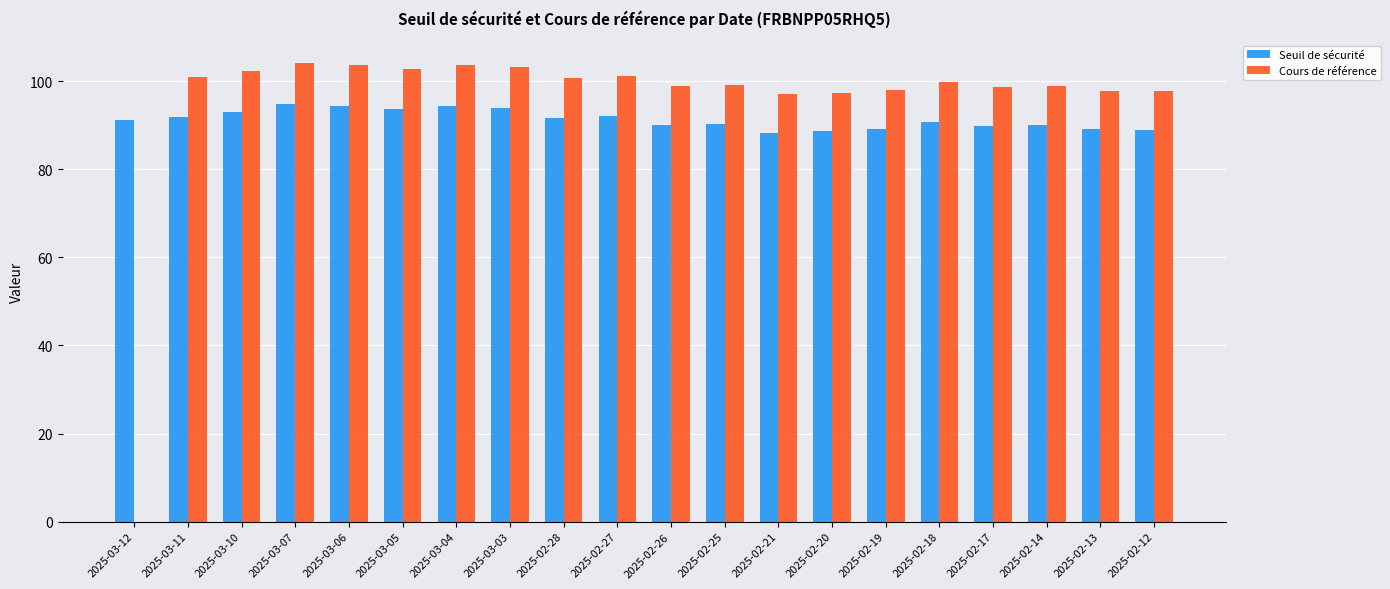

How many groups of bars are there?

20